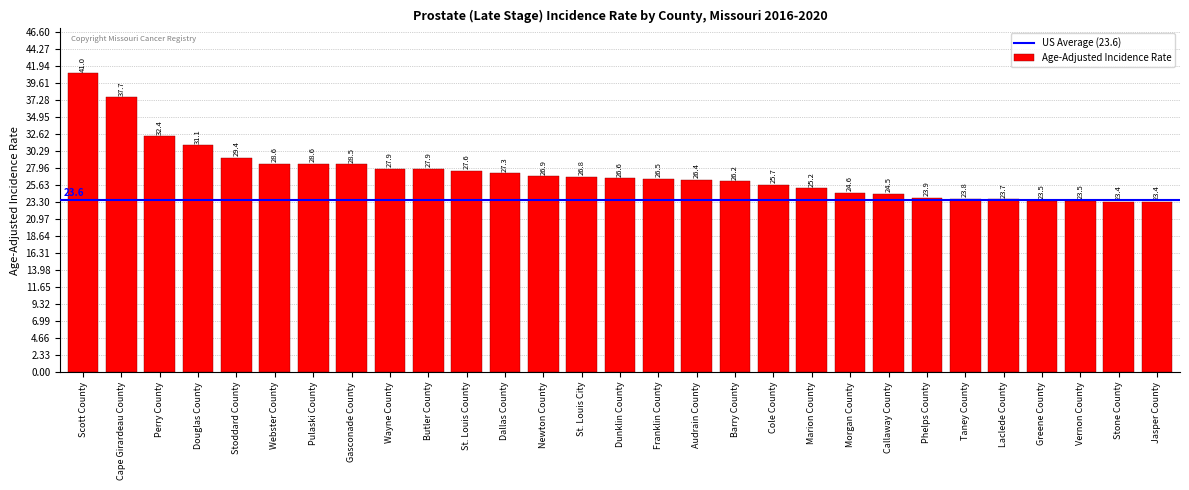

Reading right to left, transcribe all the data shown in this chart.

23.4	23.4	23.5	23.5	23.7	23.8	23.9	24.5	24.6	25.2	25.7	26.2	26.4	26.5	26.6	26.8	26.9	27.3	27.6	27.9	27.9	28.5	28.6	28.6	29.4	31.1	32.4	37.7	41.0